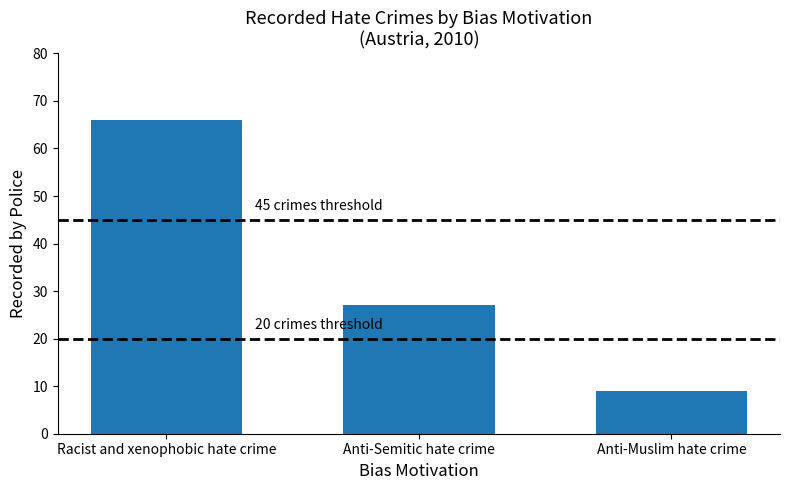

What position from the right is Racist and xenophobic hate crime?

3